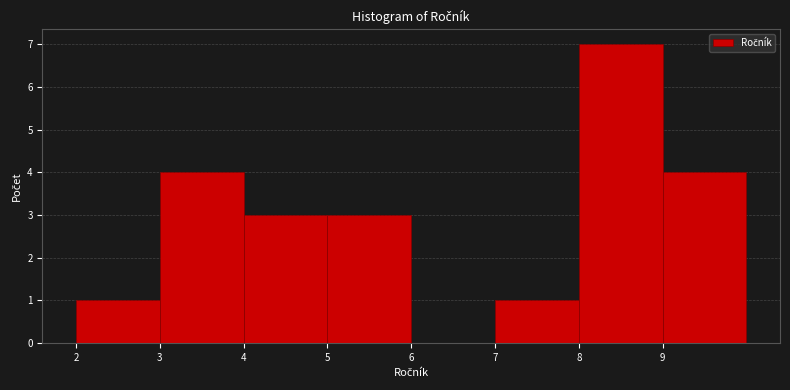

Reading left to right, list every bar in this chart as the range it spans on the x-axis followed by its height. The values are not printed on the chart, so give them approximately, as read against the axis.

2 to 3: 1
3 to 4: 4
4 to 5: 3
5 to 6: 3
6 to 7: 0
7 to 8: 1
8 to 9: 7
9 to 10: 4